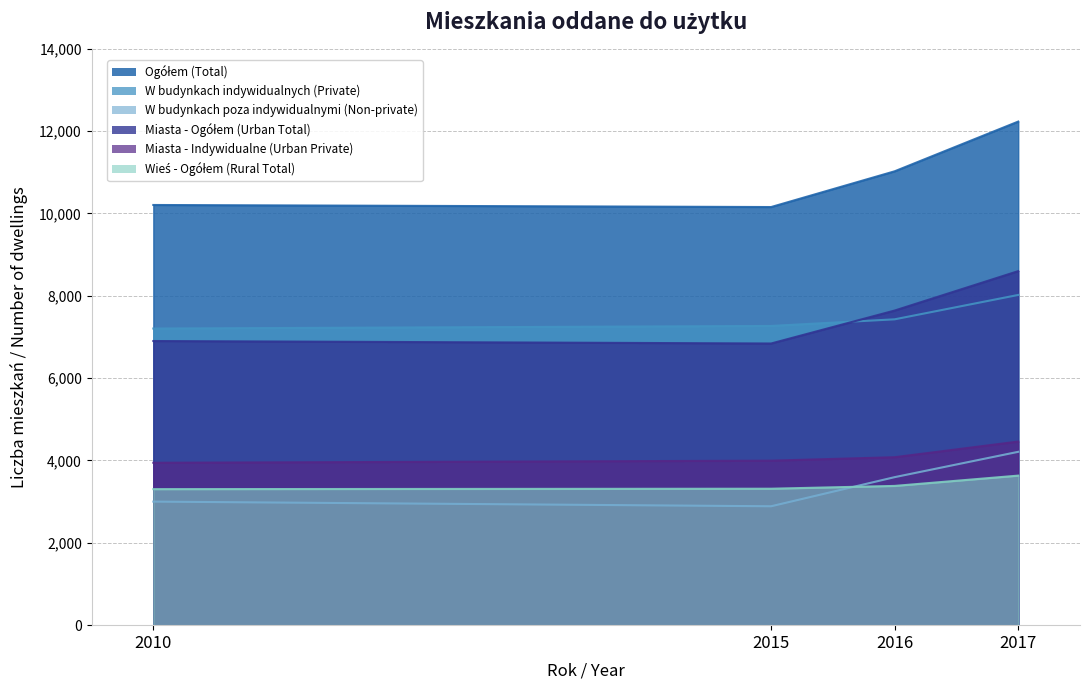

At 2016, list the series in order from smallest to largest.

Wieś - Ogółem (Rural Total), W budynkach poza indywidualnymi (Non-private), Miasta - Indywidualne (Urban Private), W budynkach indywidualnych (Private), Miasta - Ogółem (Urban Total), Ogółem (Total)